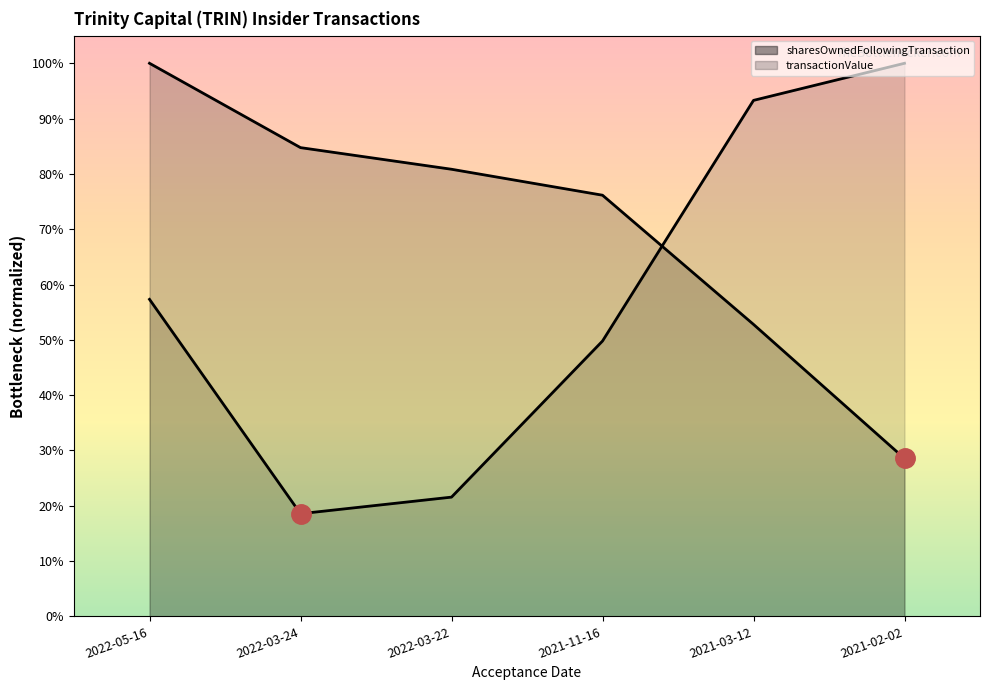

At which label is transactionShares closest to 66643?

2022-05-16